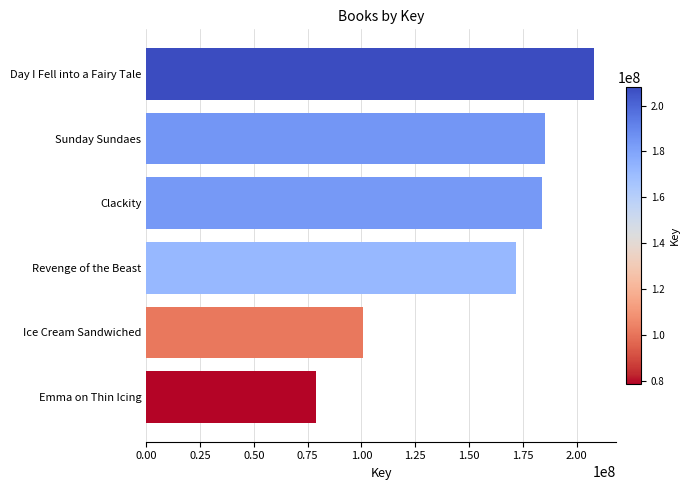

Is it true that the value at Clackity is 328376538?

False